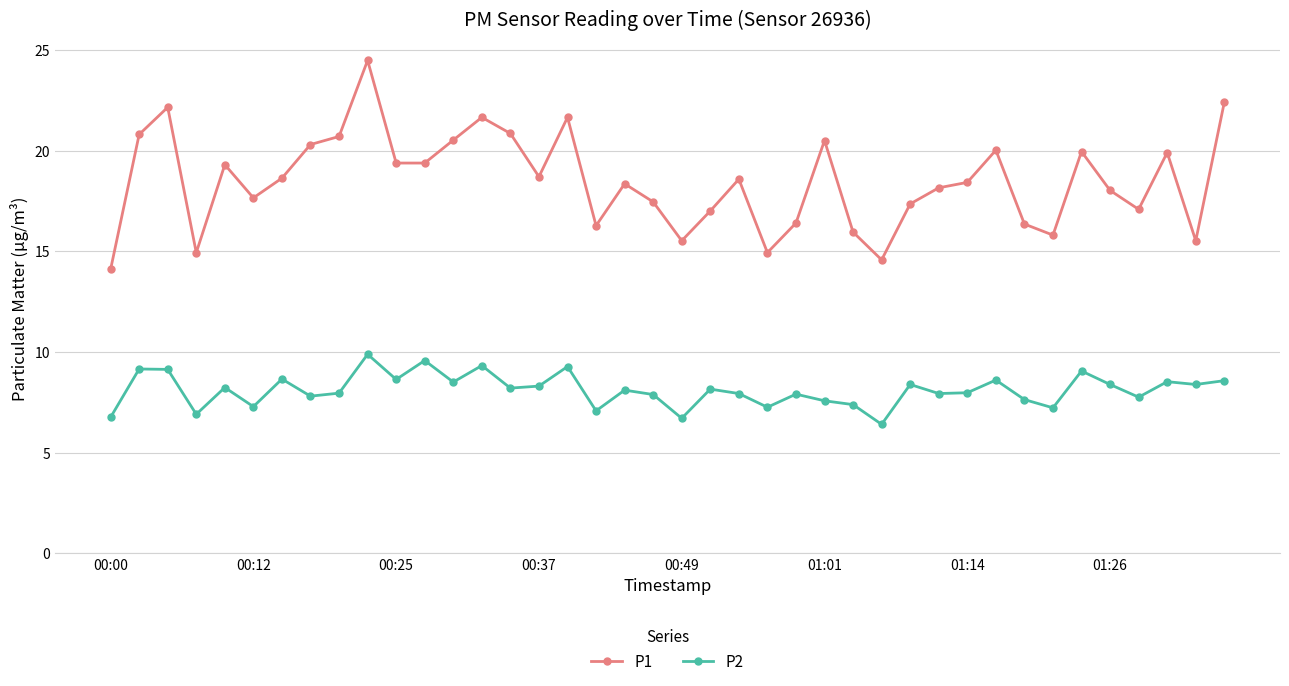

True or false: P2 and P1 intersect in this chart.

False